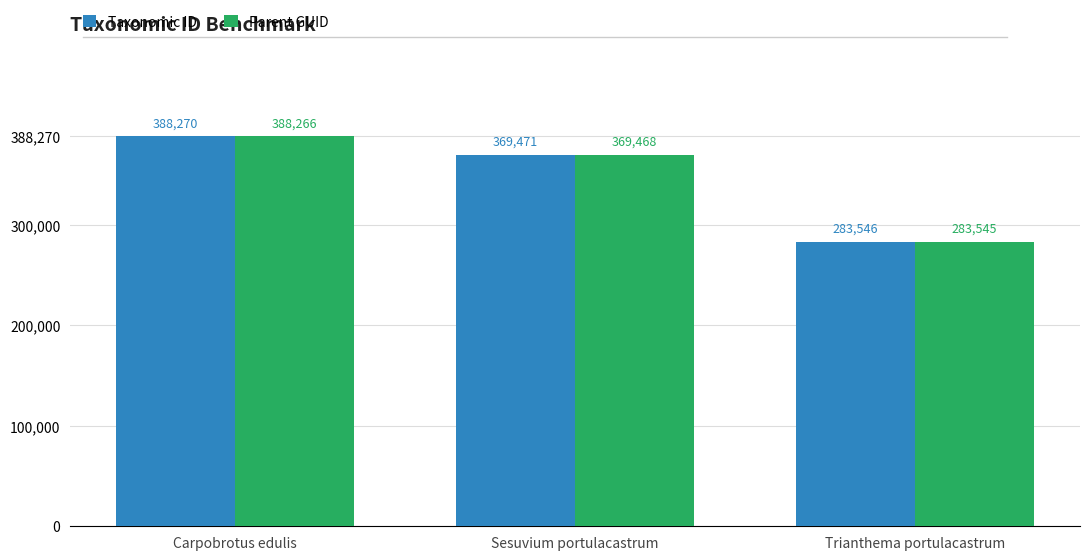

Is the value of Parent GUID at Sesuvium portulacastrum greater than the value of Taxonomic ID at Trianthema portulacastrum?

Yes